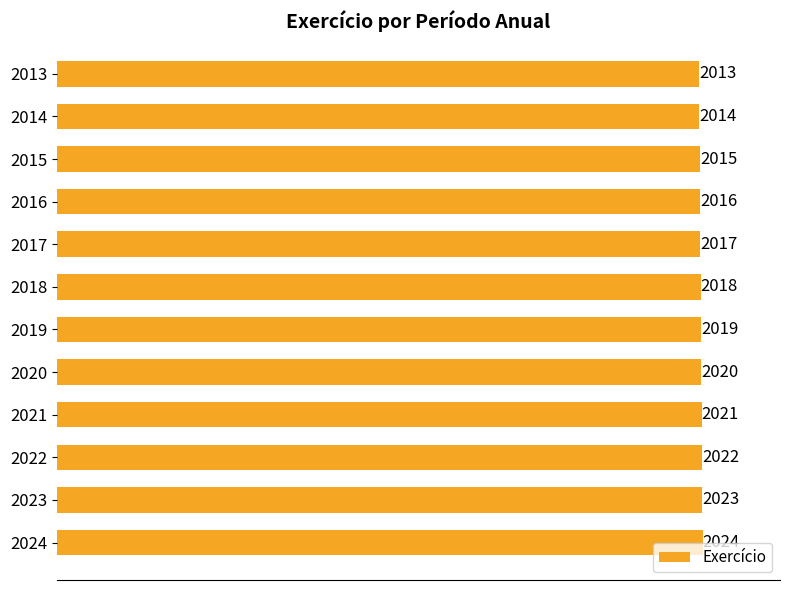

Is it true that the value at 2016 is 2016?

True